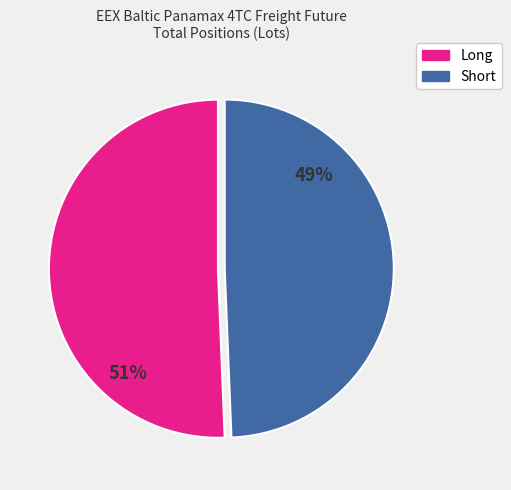

To the nearest percent, what is the average slice percentage?

50%